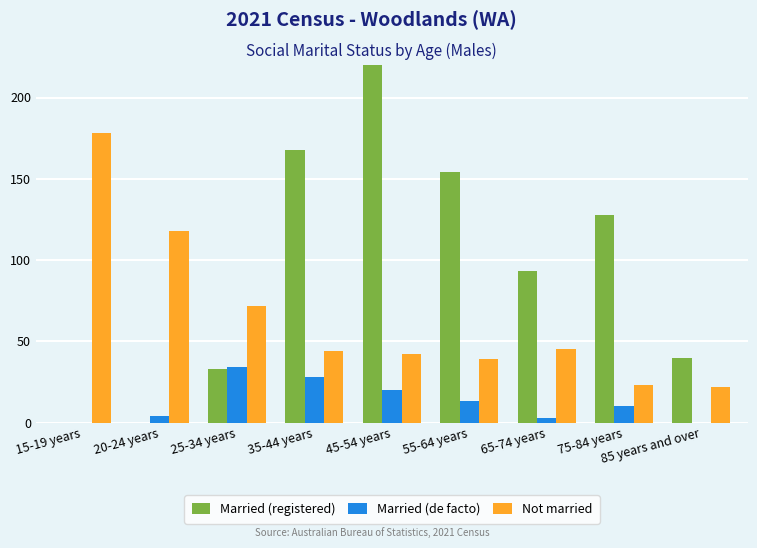

Where is Not married nearest to the value 100?

20-24 years